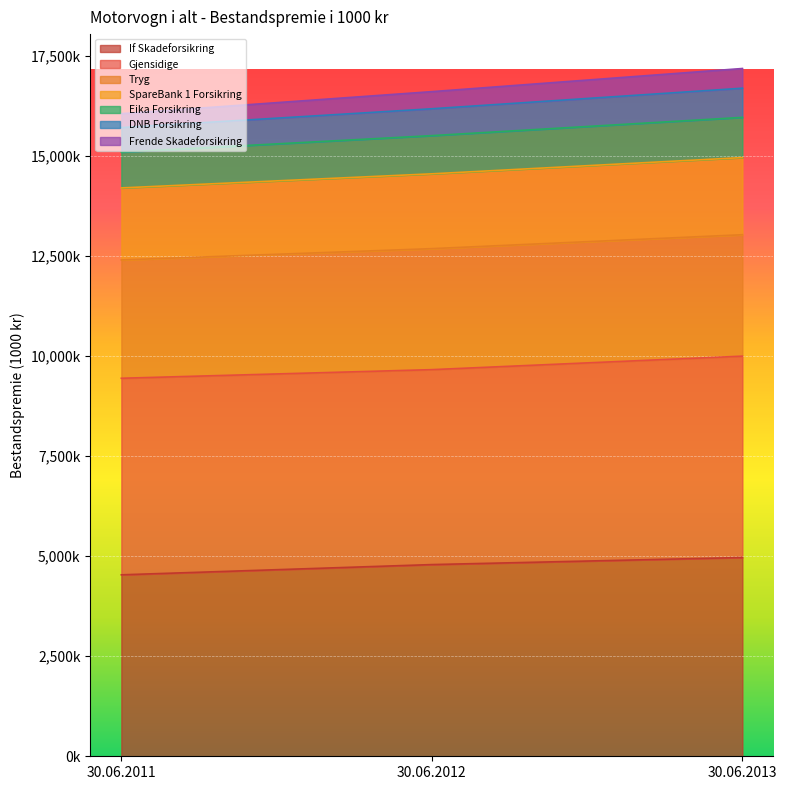

Which has a higher value, 30.06.2013 or 30.06.2011?

30.06.2013